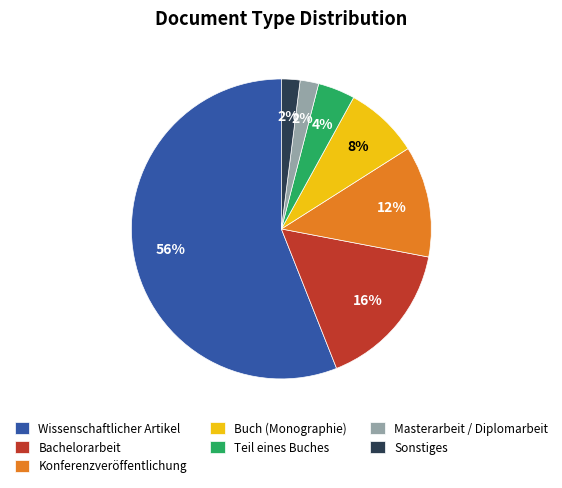

Count the number of slices in the pie.

7